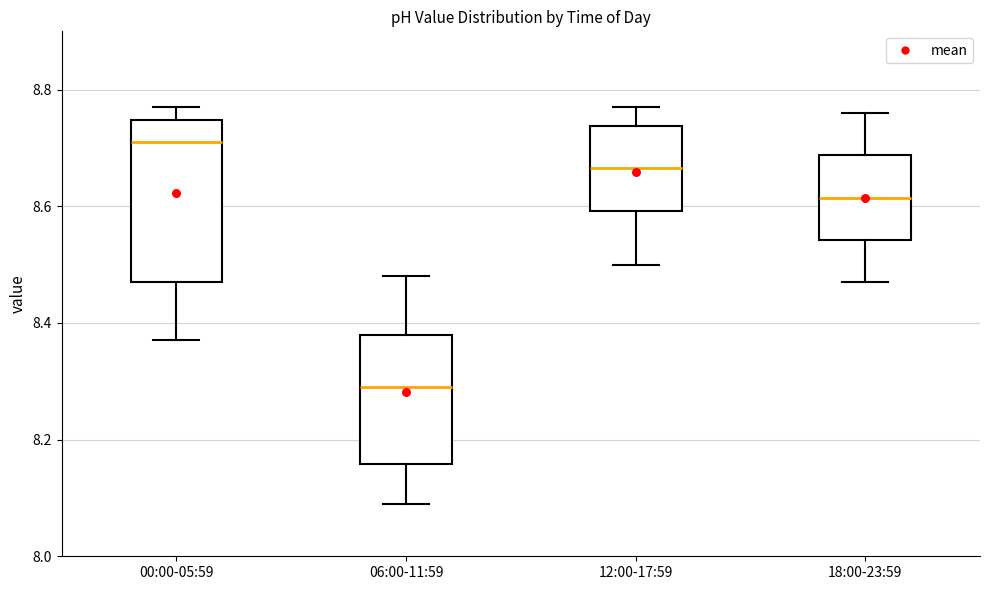

Which box has the highest median line?

00:00-05:59